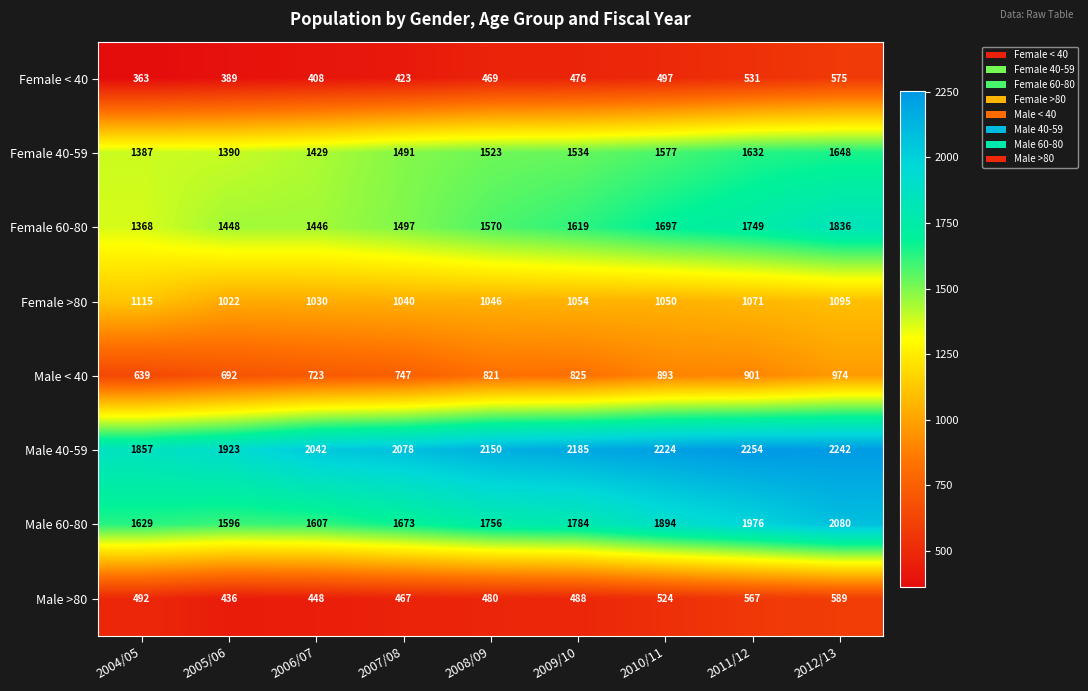

List the series in order of their peak value, highest first.

Male 40-59, Male 60-80, Female 60-80, Female 40-59, Female >80, Male < 40, Male >80, Female < 40